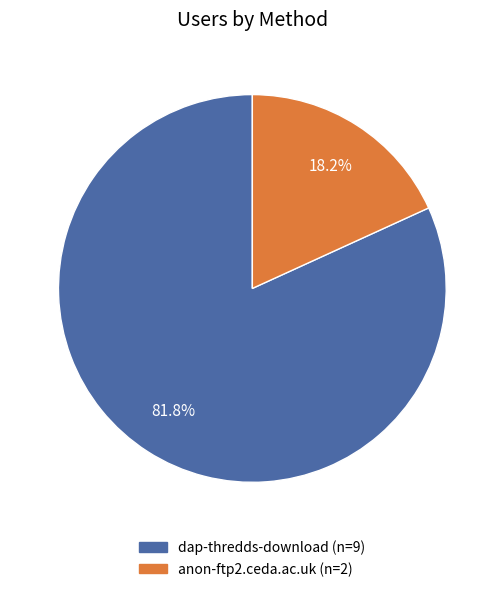

How many segments does this pie chart have?

2